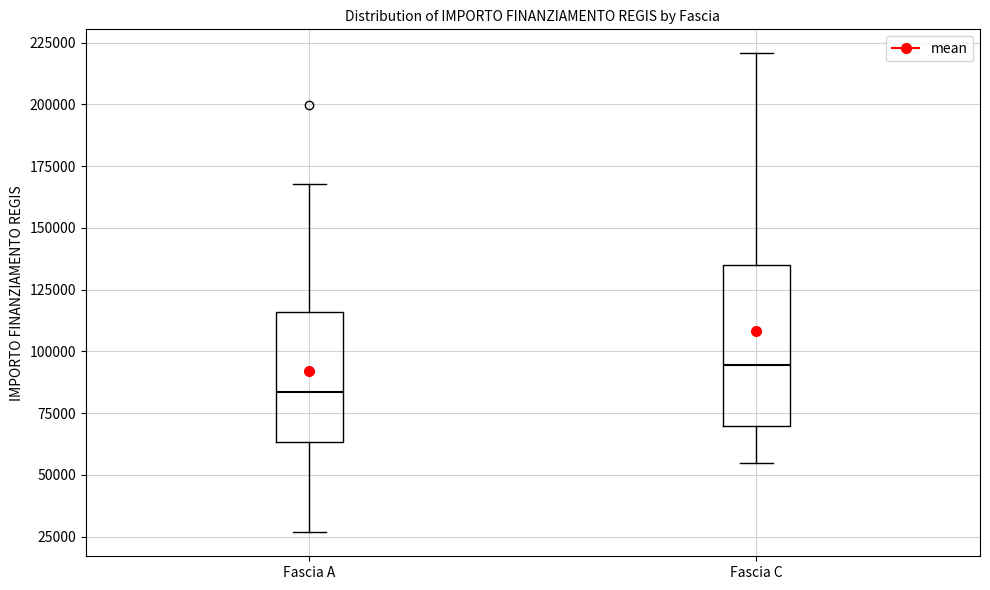

Reading left to right, read every box against the y-axis: the position of its median line, the range the box covers, and the ends of its whiskers. The values are not printed on the chart, so give them approximately, as read against the axis.

Fascia A: median 85000, box 65000 to 115000, whiskers 25000 to 170000
Fascia C: median 95000, box 70000 to 135000, whiskers 55000 to 220000